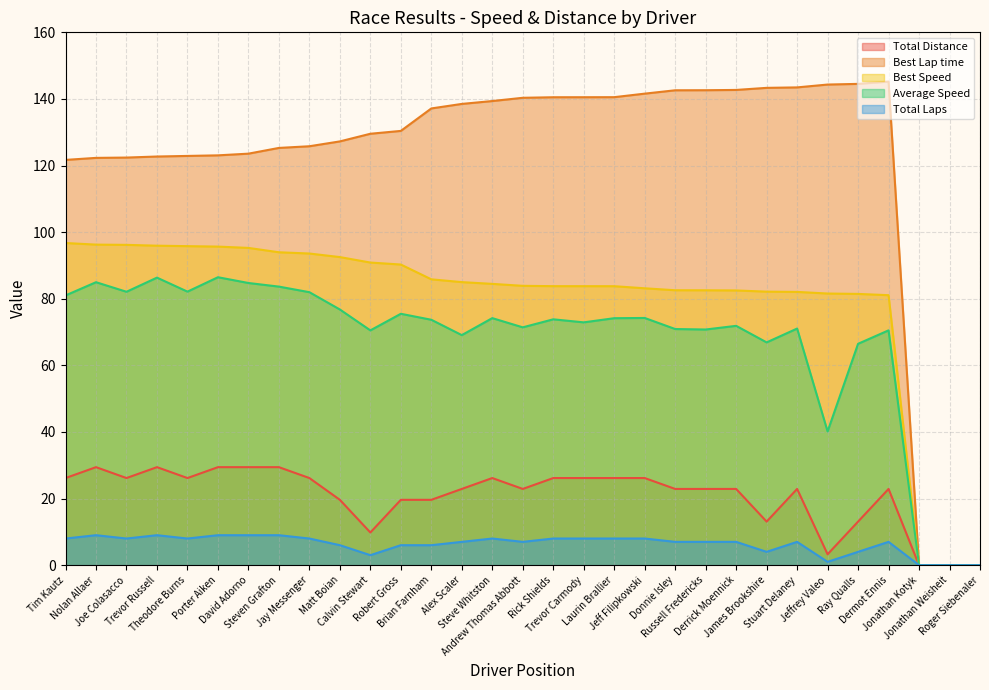

At which label does Average Speed reach its minimum?

Jonathan Kotyk